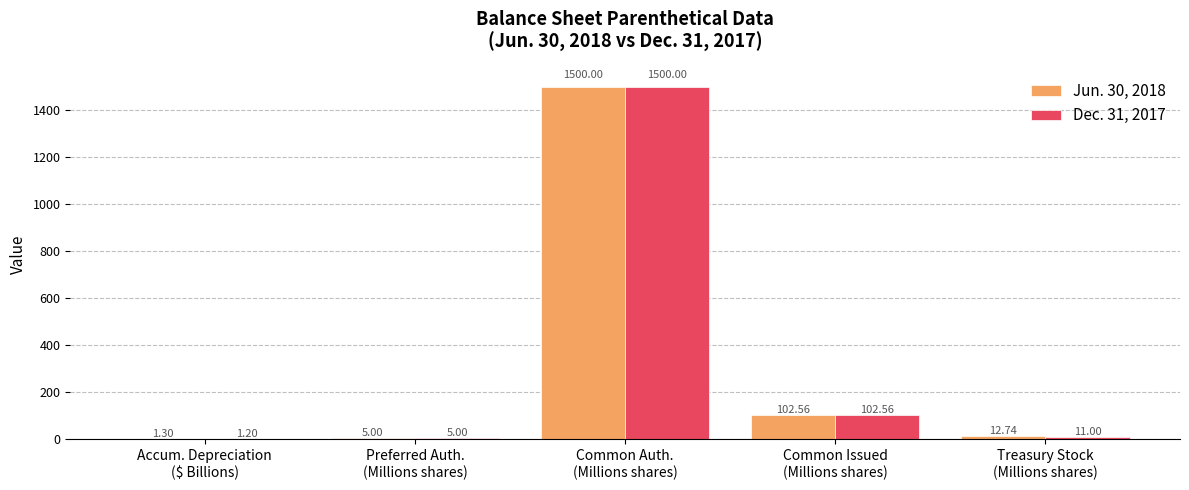

What is the sum of all Dec. 31, 2017 values?

1619.8